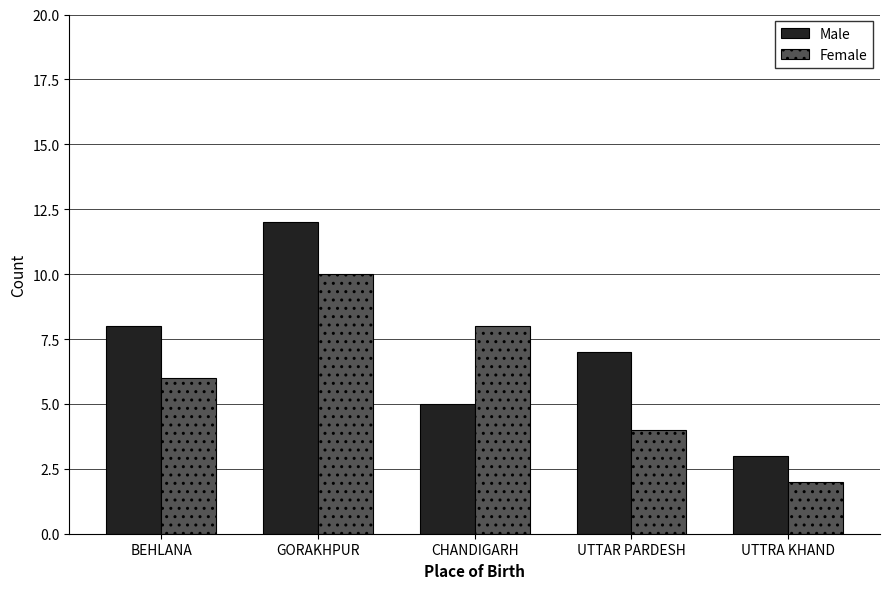

Reading left to right, list all the values displayed in this chart.

Male: BEHLANA=8	GORAKHPUR=12	CHANDIGARH=5	UTTAR PARDESH=7	UTTRA KHAND=3
Female: BEHLANA=6	GORAKHPUR=10	CHANDIGARH=8	UTTAR PARDESH=4	UTTRA KHAND=2